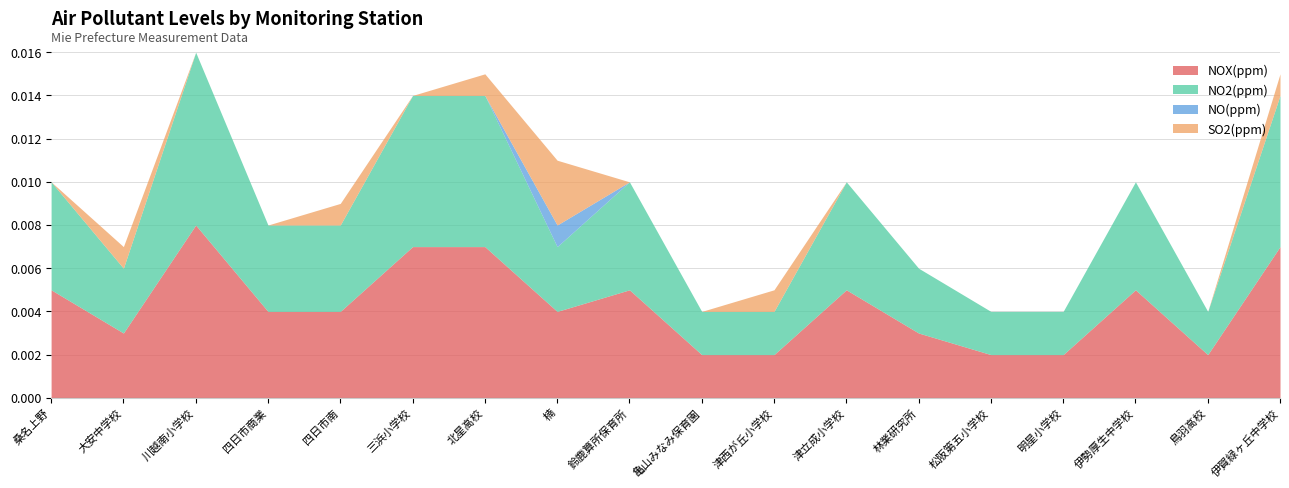

Where is the first local maximum for NO2(ppm)?

川越南小学校